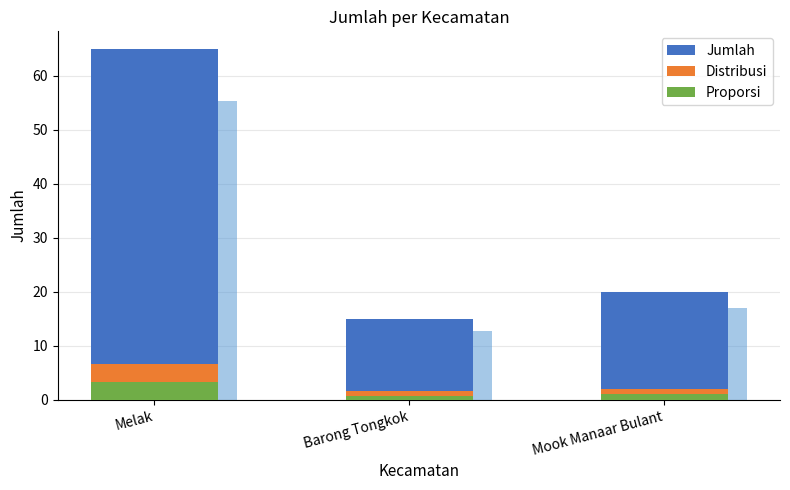

Rank the categories by Jumlah value from highest to lowest.

Melak, Mook Manaar Bulant, Barong Tongkok